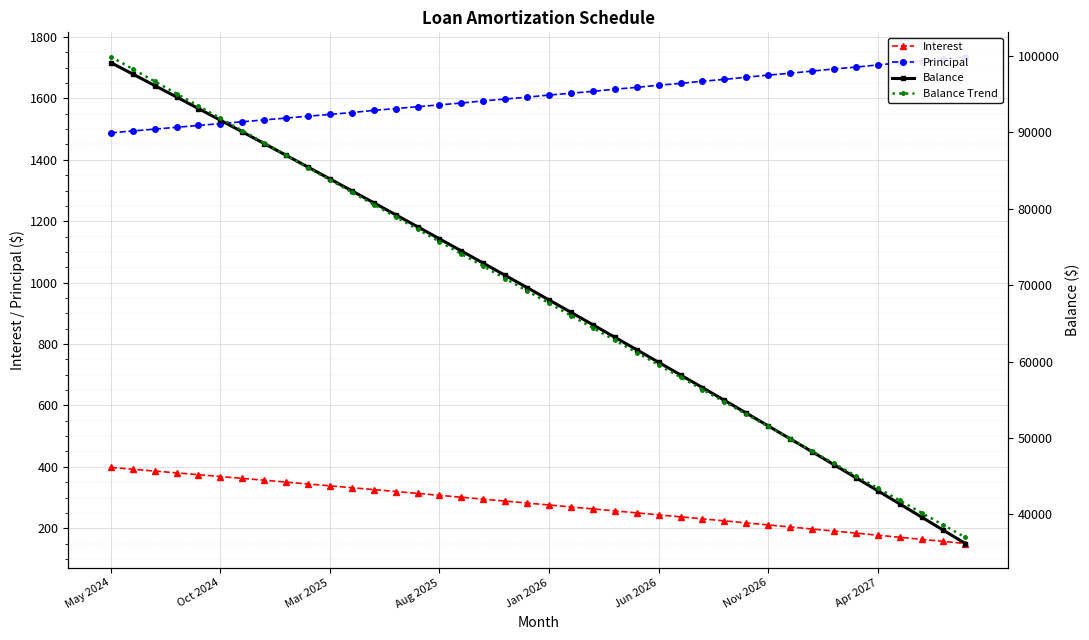

True or false: Balance has a value of 92893.4 at 23.

False